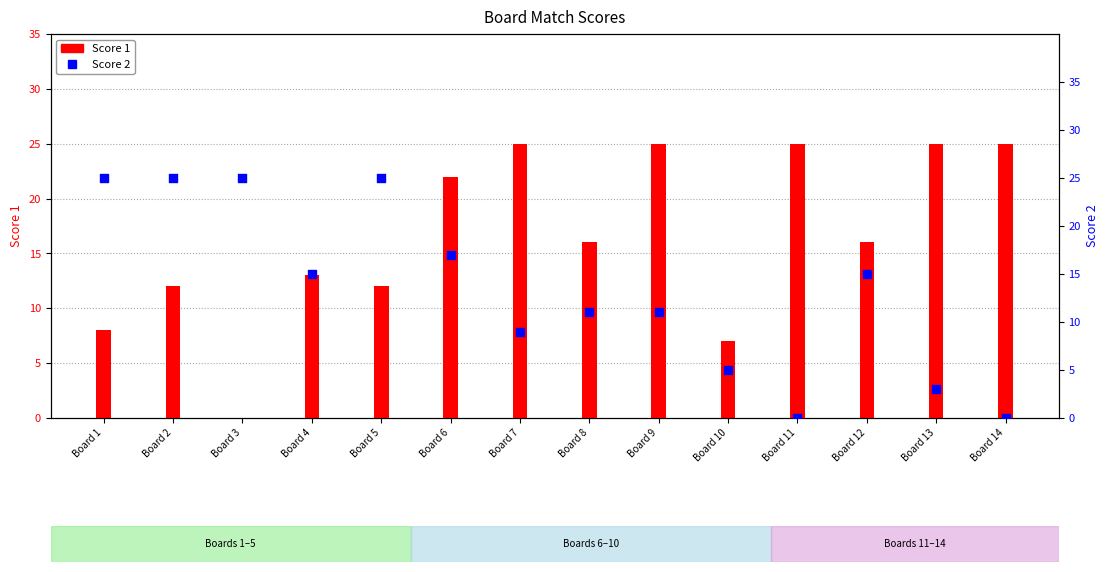

At how many categories does at least one series exceed 0?

14